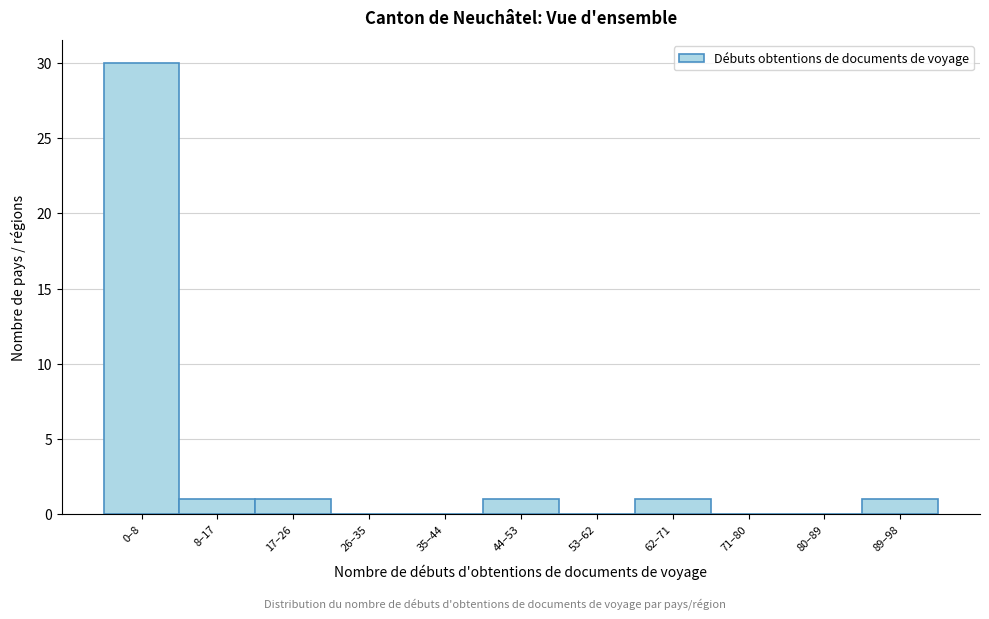

Reading left to right, what are all the values shown in this chart?

0–8=30	8–17=1	17–26=1	26–35=0	35–44=0	44–53=1	53–62=0	62–71=1	71–80=0	80–89=0	89–98=1